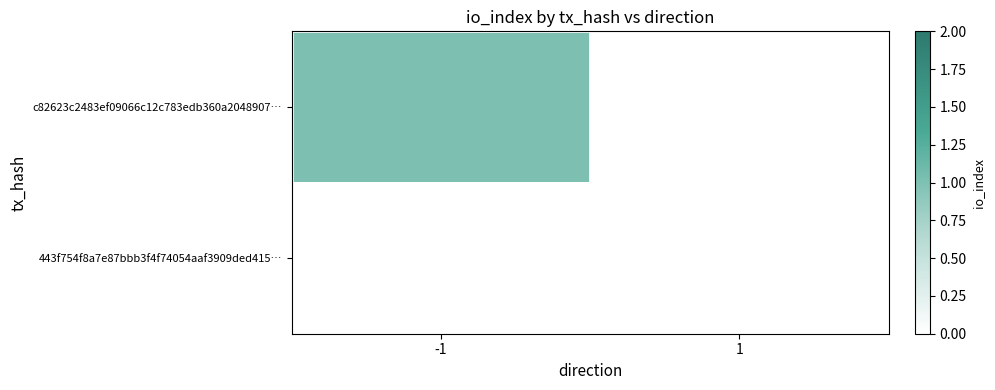

At how many categories does at least one series exceed 0?

1